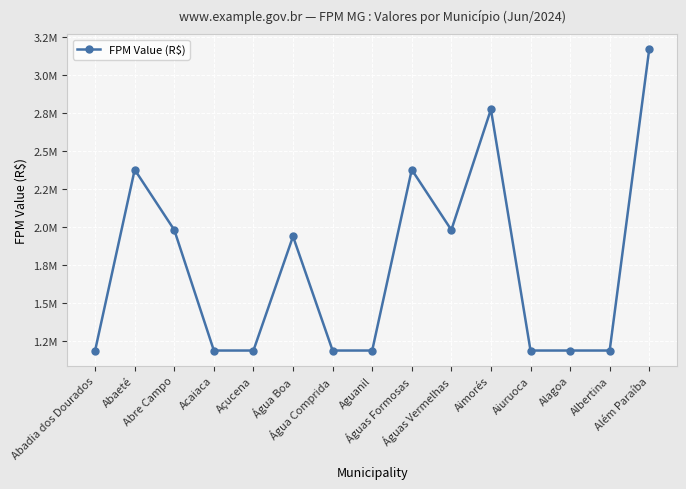

Which has a higher value, Aimorés or Além Paraíba?

Além Paraíba